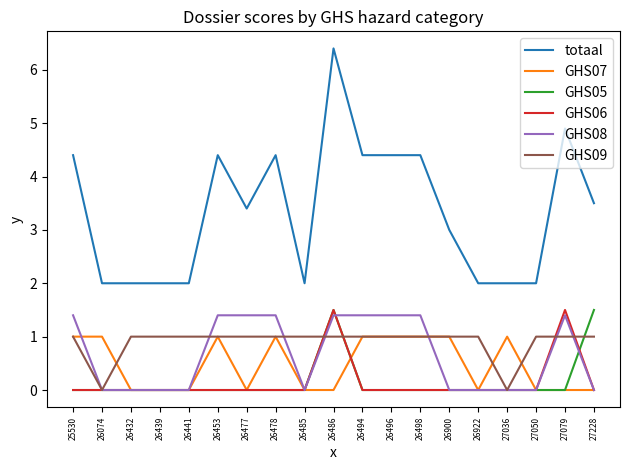

Reading right to left, extract all data points from this chart.

totaal: 27228=3.5	27079=4.9	27050=2.0	27036=2.0	26922=2.0	26900=3.0	26498=4.4	26496=4.4	26494=4.4	26486=6.4	26485=2.0	26478=4.4	26477=3.4	26453=4.4	26441=2.0	26439=2.0	26432=2.0	26074=2.0	25530=4.4
GHS07: 27228=0.0	27079=0.0	27050=0.0	27036=1.0	26922=0.0	26900=1.0	26498=1.0	26496=1.0	26494=1.0	26486=0.0	26485=0.0	26478=1.0	26477=0.0	26453=1.0	26441=0.0	26439=0.0	26432=0.0	26074=1.0	25530=1.0
GHS05: 27228=1.5	27079=0.0	27050=0.0	27036=0.0	26922=0.0	26900=0.0	26498=0.0	26496=0.0	26494=0.0	26486=1.5	26485=0.0	26478=0.0	26477=0.0	26453=0.0	26441=0.0	26439=0.0	26432=0.0	26074=0.0	25530=0.0
GHS06: 27228=0.0	27079=1.5	27050=0.0	27036=0.0	26922=0.0	26900=0.0	26498=0.0	26496=0.0	26494=0.0	26486=1.5	26485=0.0	26478=0.0	26477=0.0	26453=0.0	26441=0.0	26439=0.0	26432=0.0	26074=0.0	25530=0.0
GHS08: 27228=0.0	27079=1.4	27050=0.0	27036=0.0	26922=0.0	26900=0.0	26498=1.4	26496=1.4	26494=1.4	26486=1.4	26485=0.0	26478=1.4	26477=1.4	26453=1.4	26441=0.0	26439=0.0	26432=0.0	26074=0.0	25530=1.4
GHS09: 27228=1.0	27079=1.0	27050=1.0	27036=0.0	26922=1.0	26900=1.0	26498=1.0	26496=1.0	26494=1.0	26486=1.0	26485=1.0	26478=1.0	26477=1.0	26453=1.0	26441=1.0	26439=1.0	26432=1.0	26074=0.0	25530=1.0